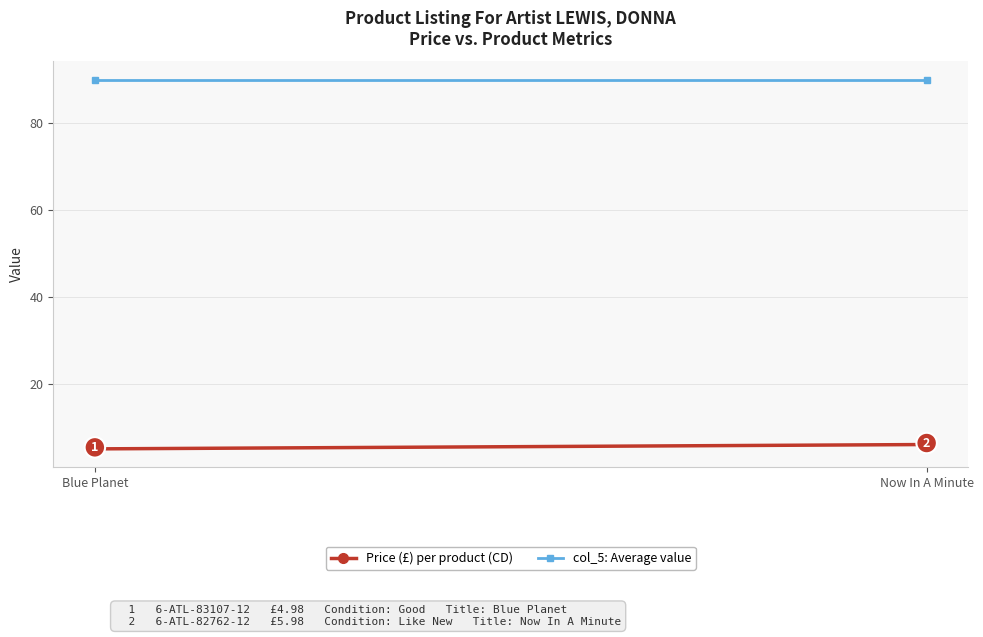

What is the greatest value displayed?

90.0